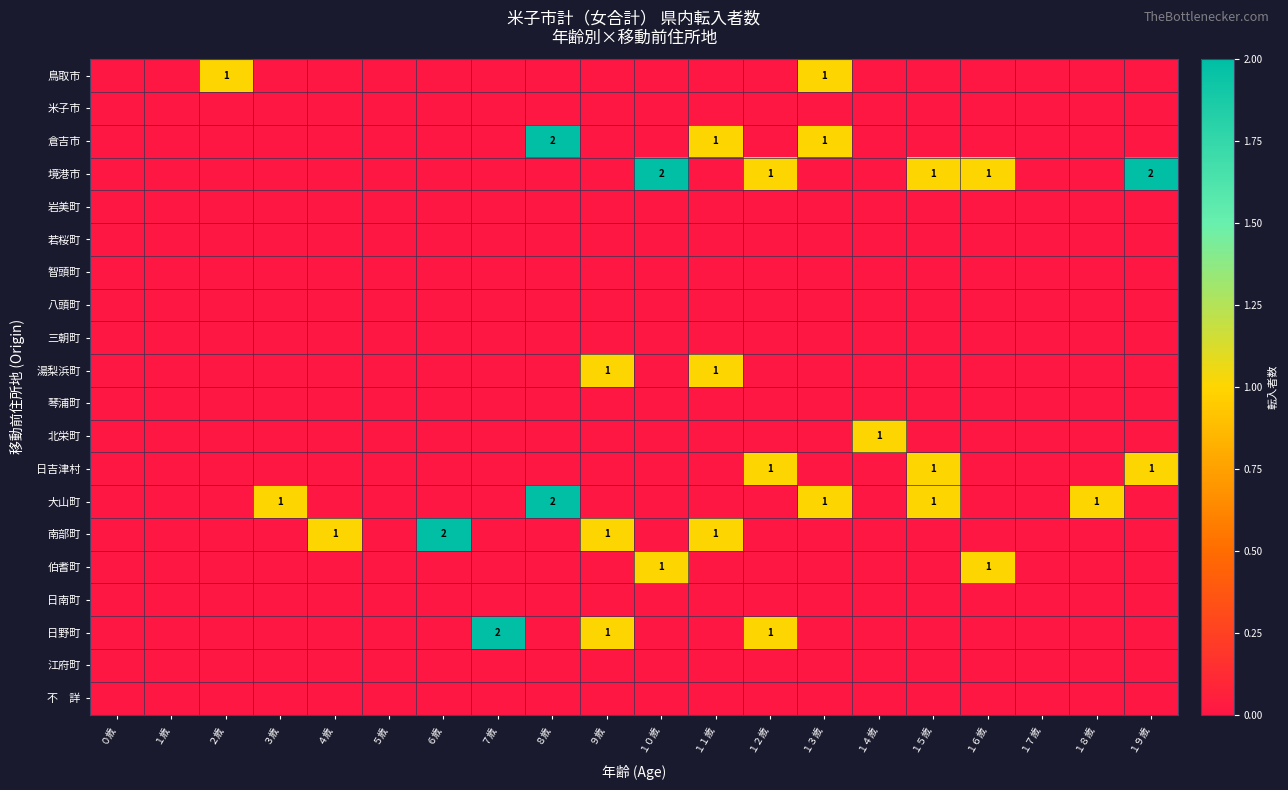

At which category is the sum across all series the highest?

８歳